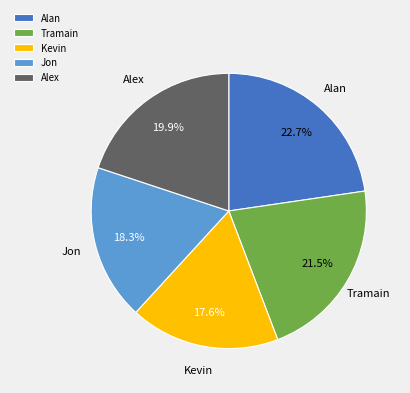

Is Alan the majority of the pie?

No